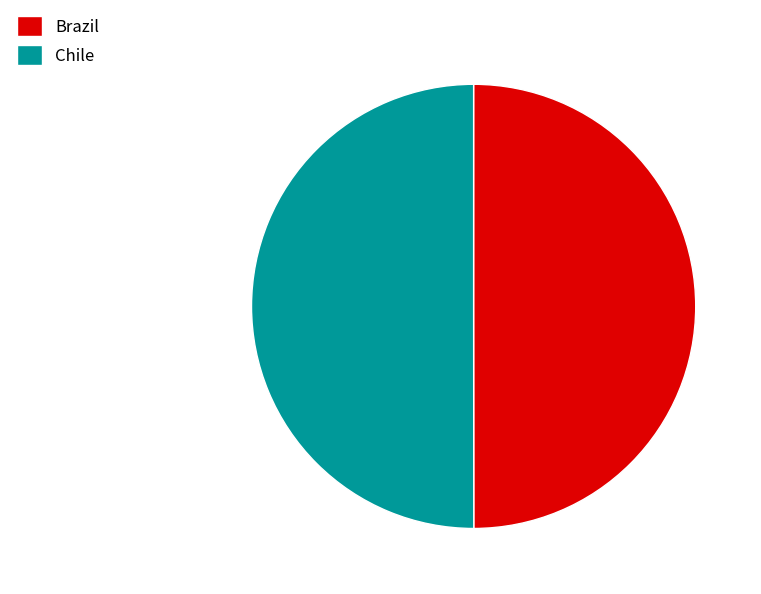

Is the sum of Brazil and Chile greater than half?

Yes